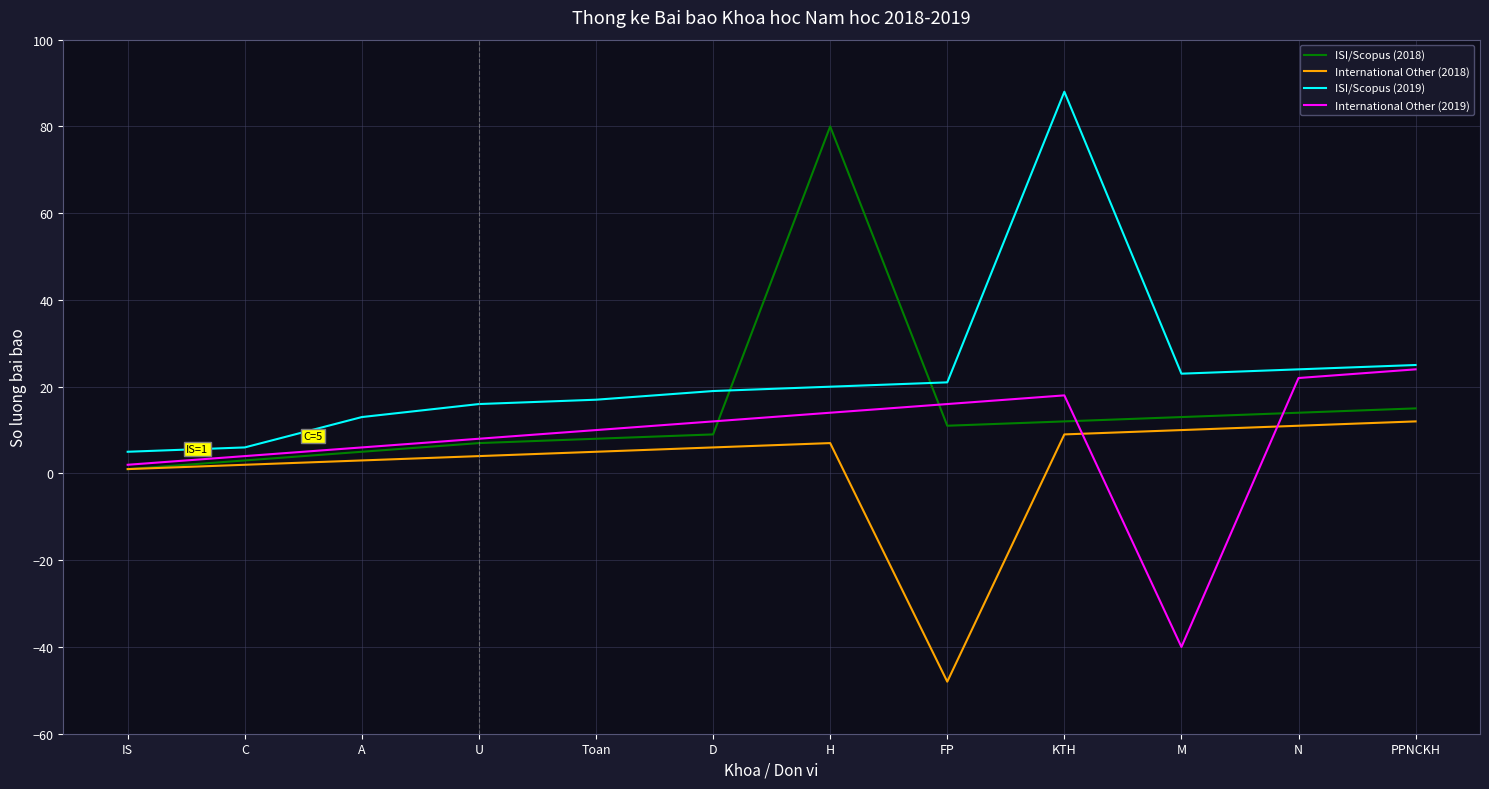

Is the value of International Other (2019) at U greater than the value of International Other (2018) at M?

No